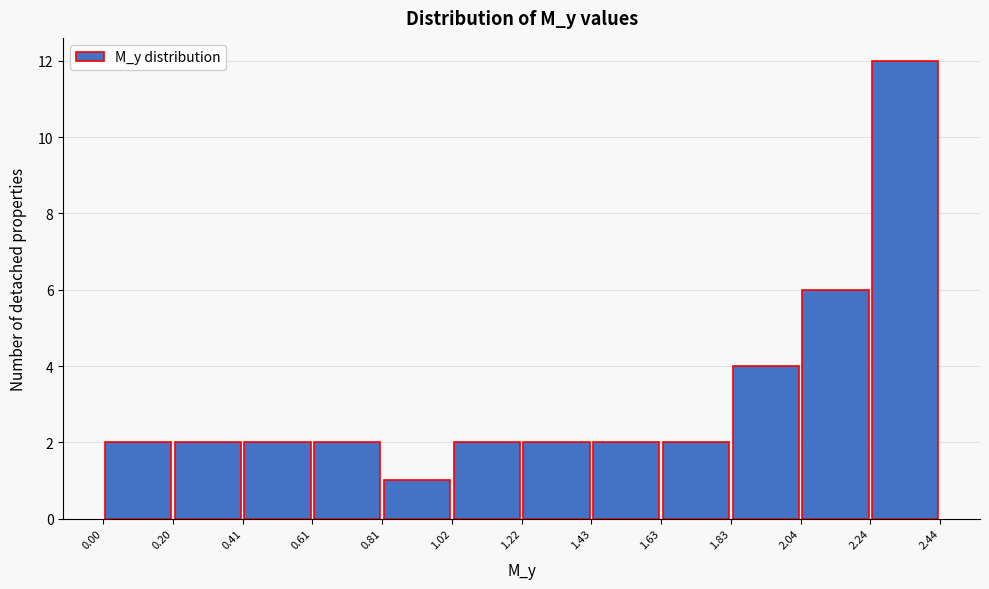

What is the height of the bar covering 2.24 to 2.44 on the x-axis? The values are not printed on the chart, so give them approximately, as read against the axis.

12